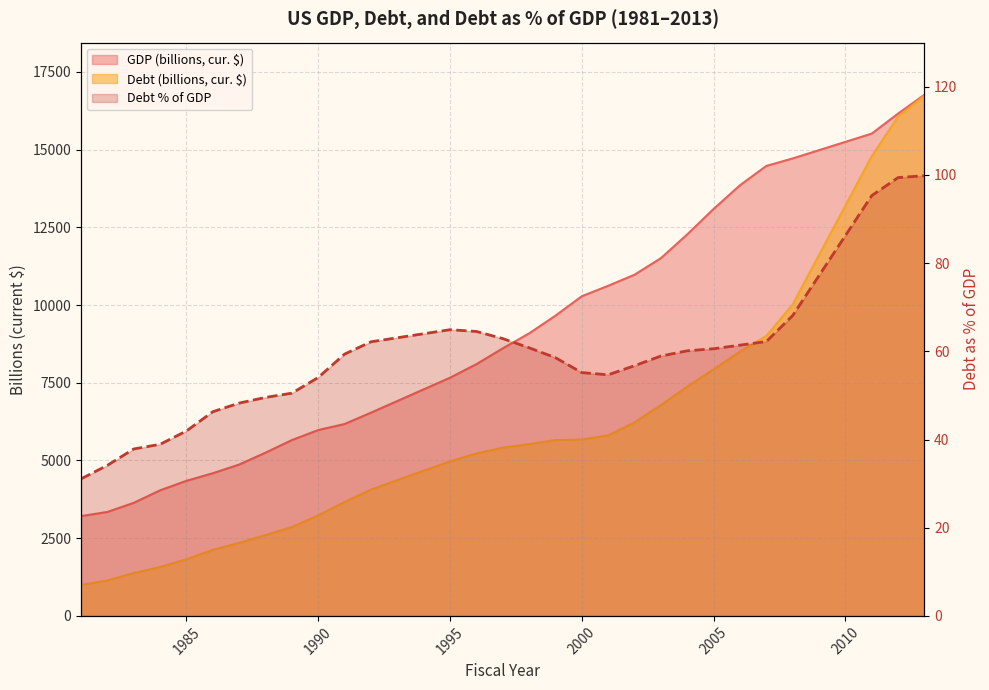

Where is the first local minimum for Debt % of GDP?

2001